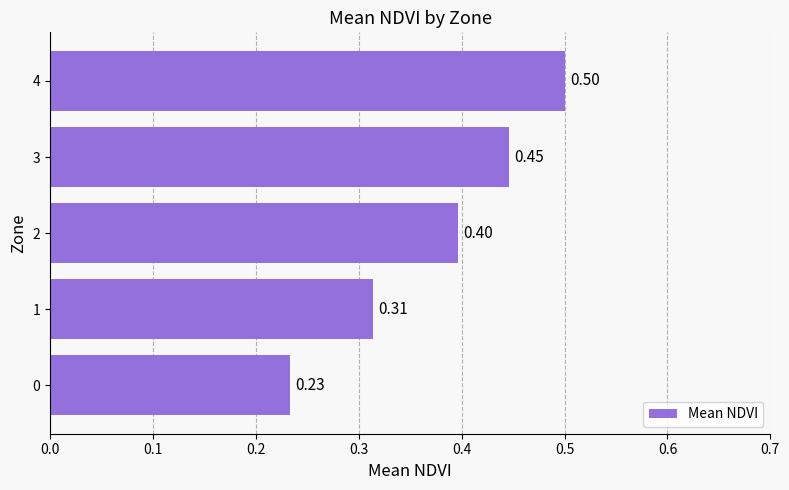

Which has a higher value, 1 or 4?

4